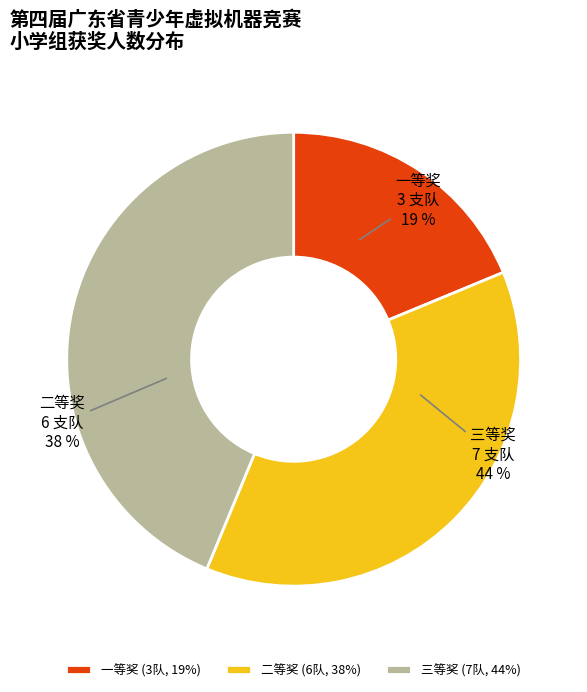

To the nearest percent, what is the difference between the 一等奖 and 三等奖 slice percentages?

25%